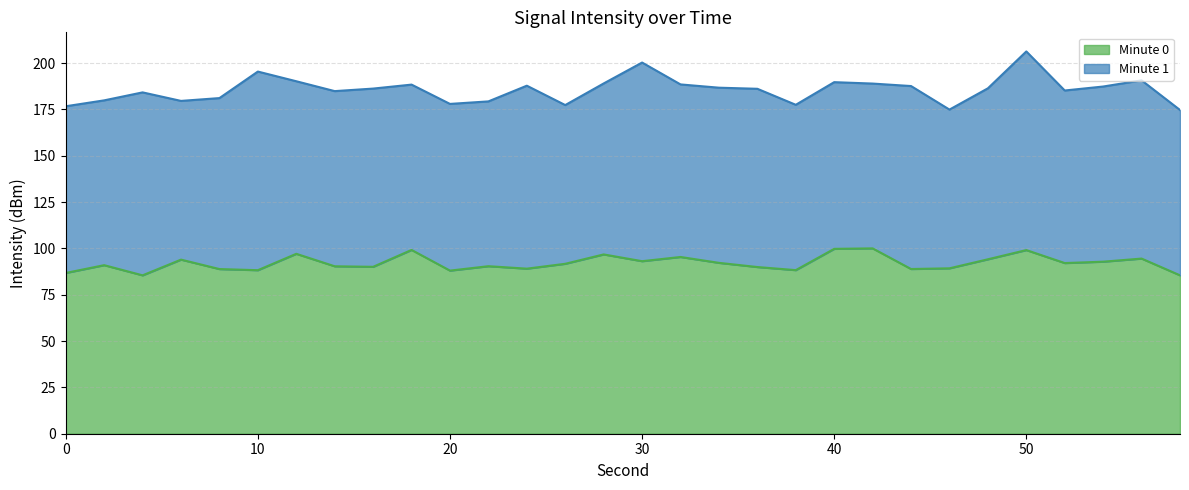

The value at 40 is 31.9. True or false?

False